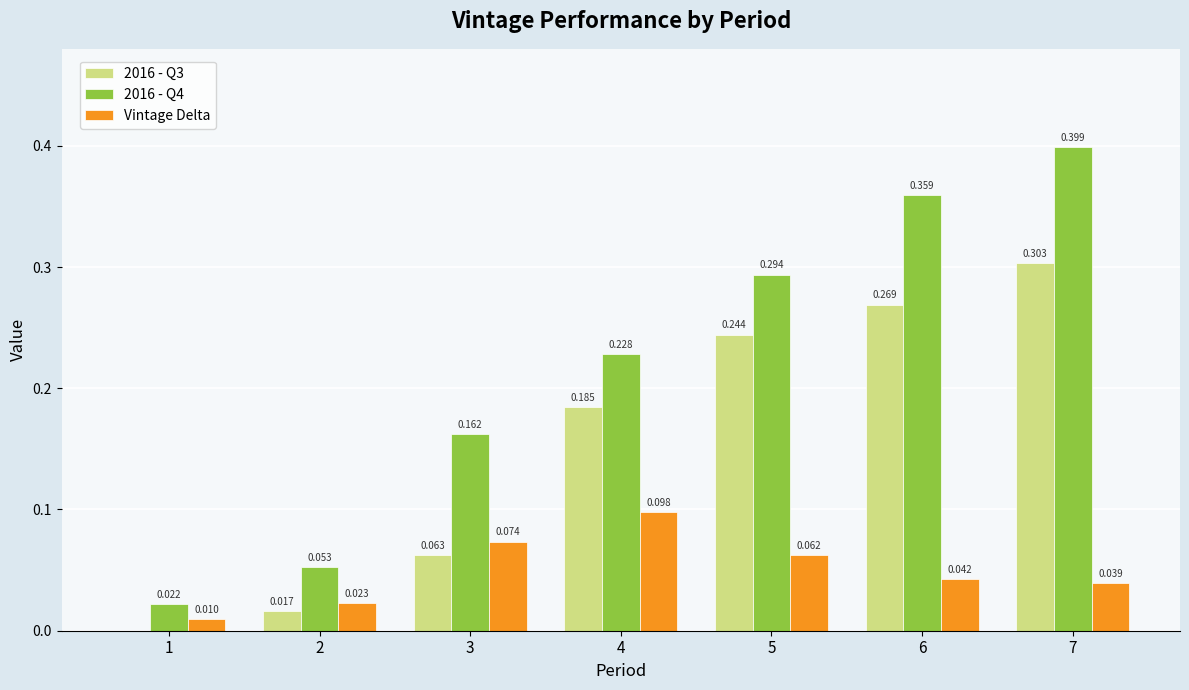

Is the value of 2016 - Q3 at 7 greater than the value of Vintage Delta at 5?

Yes